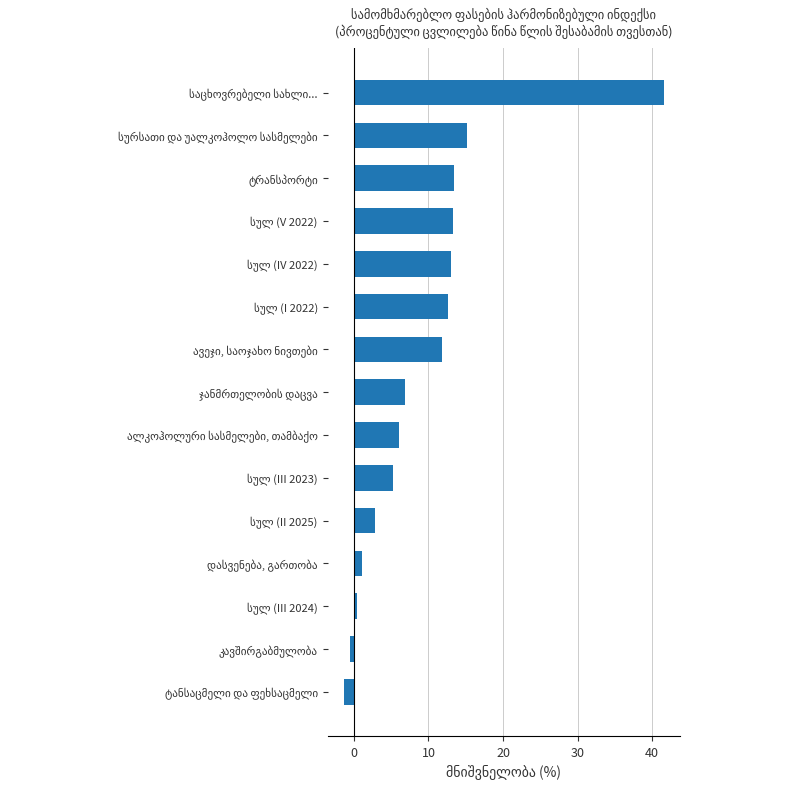

What is the greatest value displayed?

41.6